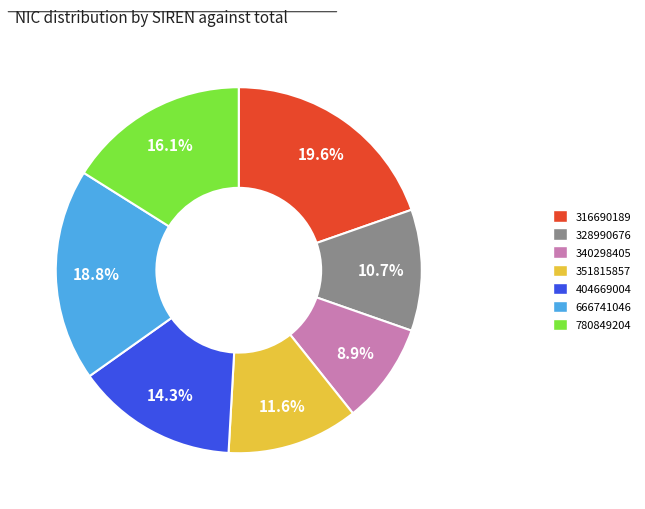

Does 316690189 account for over 50% of the chart?

No